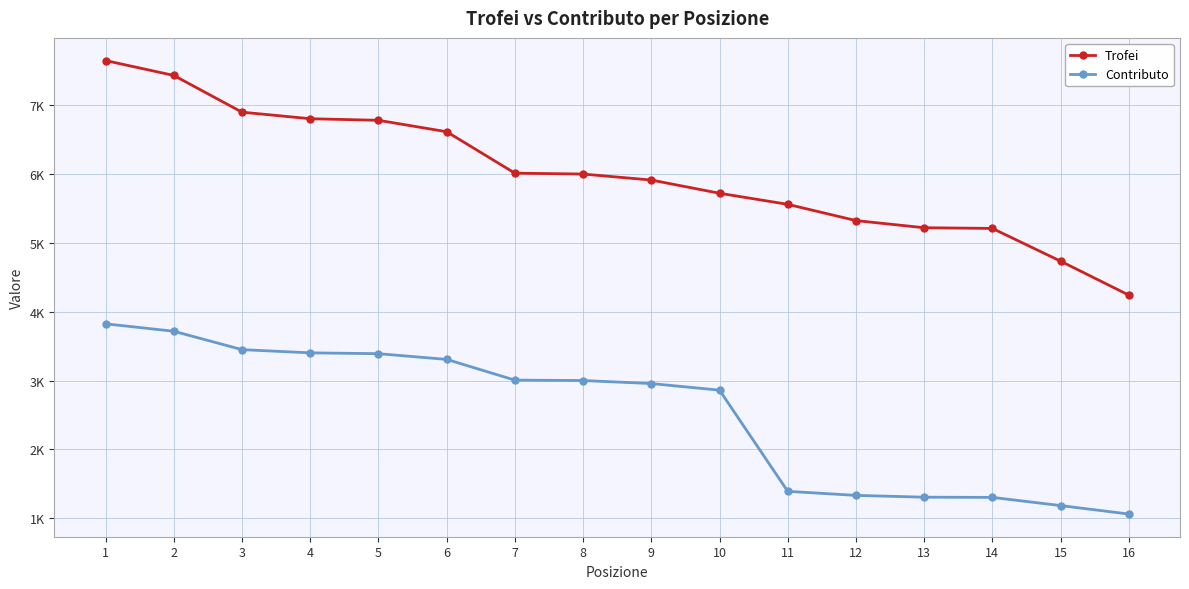

What is the difference between the second highest and second lowest values in the Contributo series?

2533